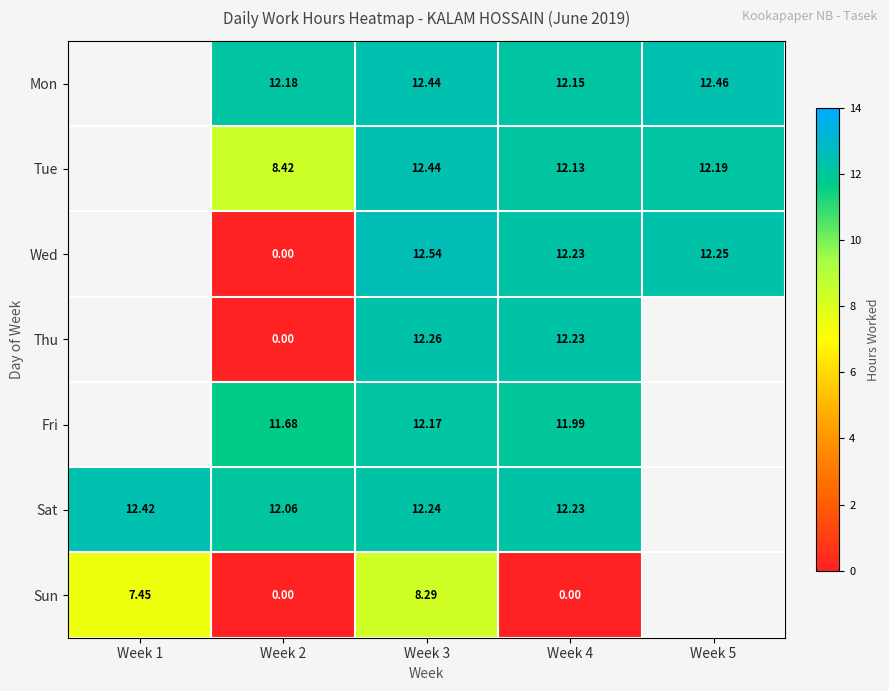

The value of Wed at Week 3 is 12.5. True or false?

True